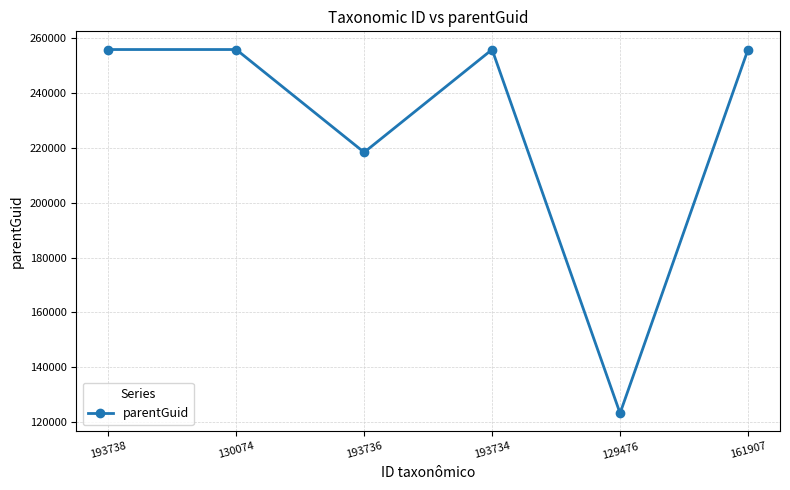

What is the value of the 6th point from the left?

255860